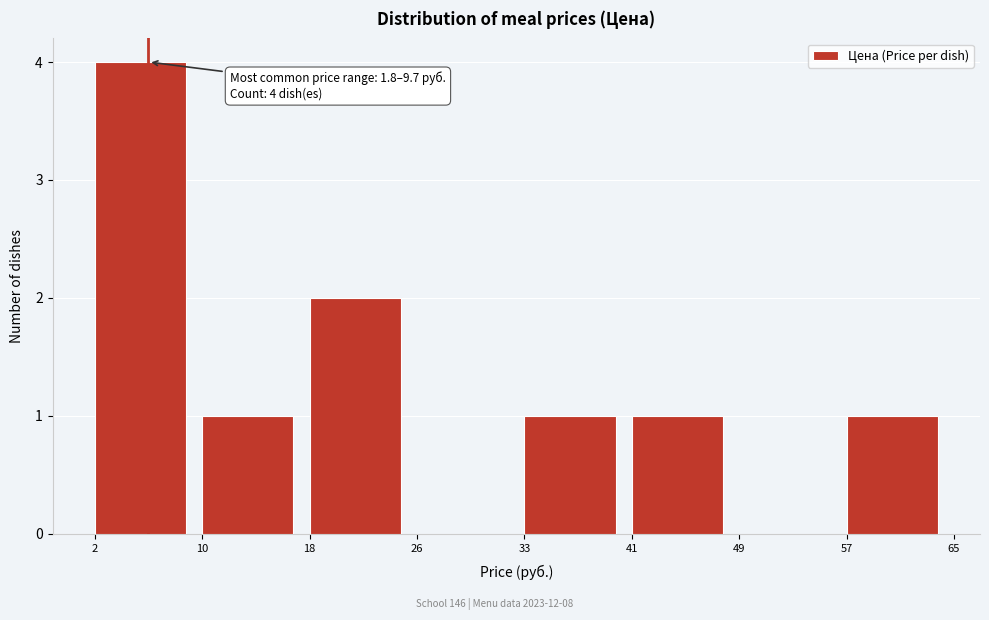

Which range on the x-axis has the tallest bar?

2 to 10